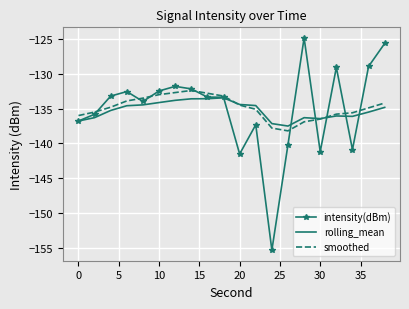

What is the highest value of the intensity(dBm) series?

-124.9